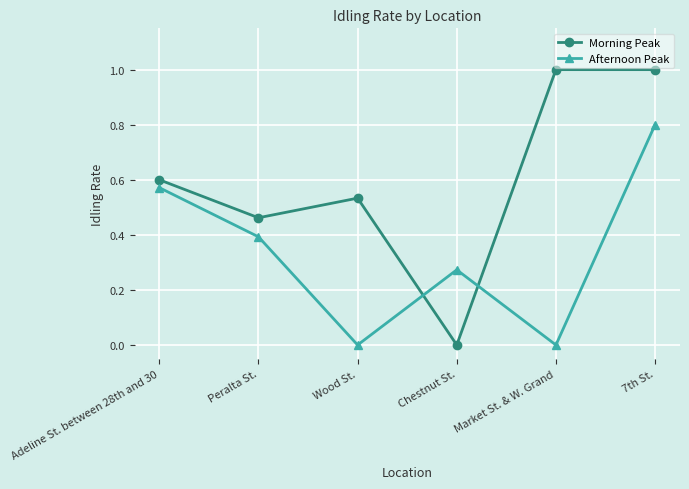

Is it true that Afternoon Peak equals 0.8 at 7th St.?

True